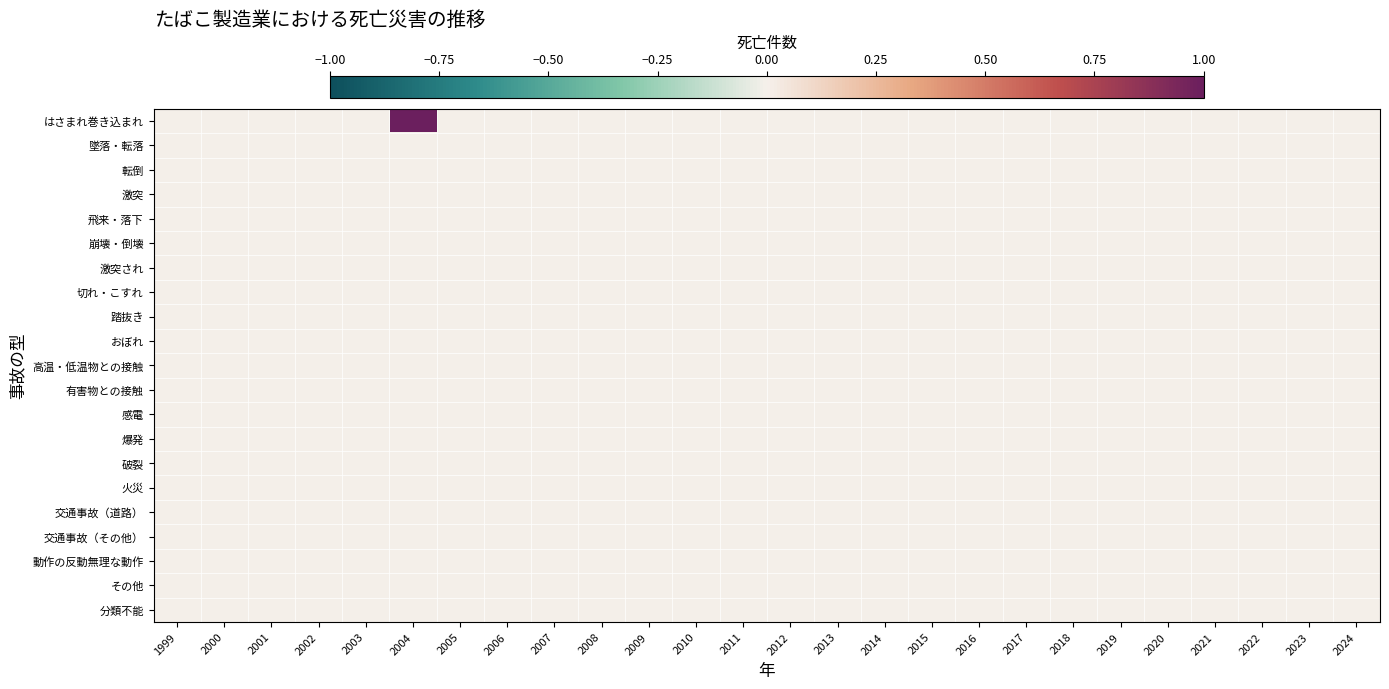

At which category does the chart reach its peak across all series?

2004